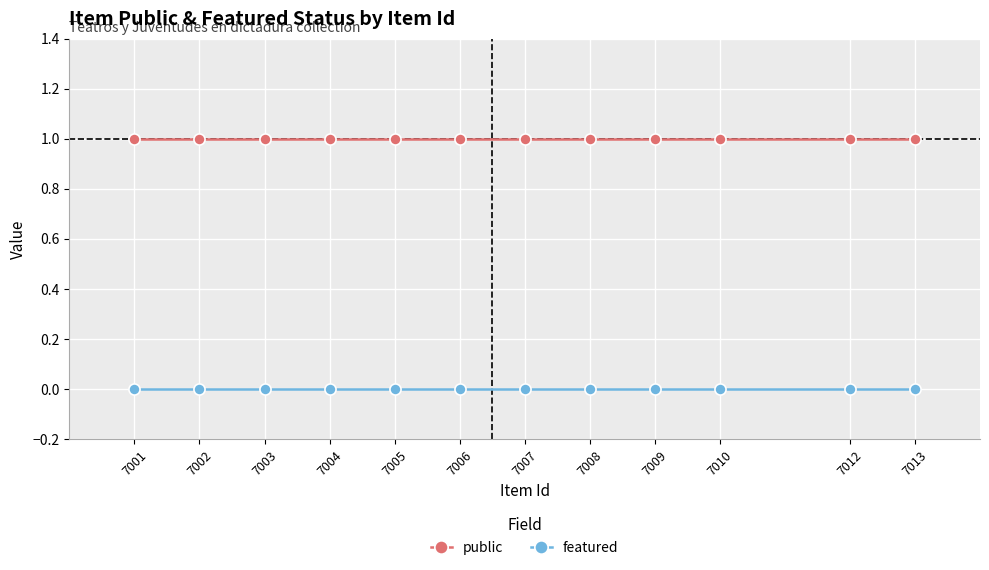

The value of featured at 7008 is 0. True or false?

True